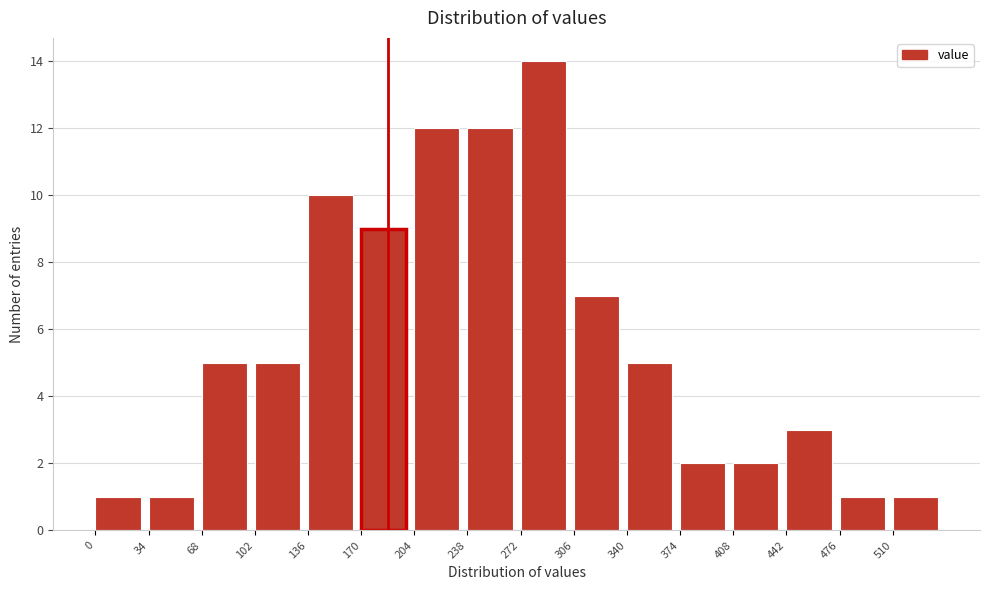

Which range on the x-axis has the tallest bar?

272 to 306